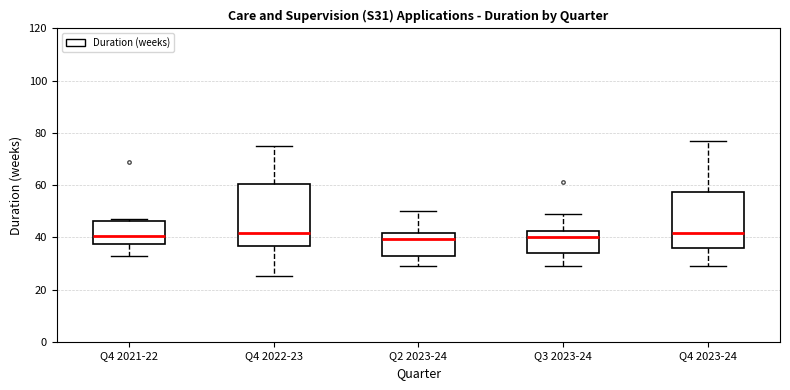

Reading left to right, read every box against the y-axis: the position of its median line, the range the box covers, and the ends of its whiskers. The values are not printed on the chart, so give them approximately, as read against the axis.

Q4 2021-22: median 40, box 38 to 46, whiskers 34 to 48
Q4 2022-23: median 42, box 36 to 60, whiskers 26 to 76
Q2 2023-24: median 40, box 34 to 42, whiskers 30 to 50
Q3 2023-24: median 40, box 34 to 42, whiskers 30 to 50
Q4 2023-24: median 42, box 36 to 58, whiskers 30 to 78